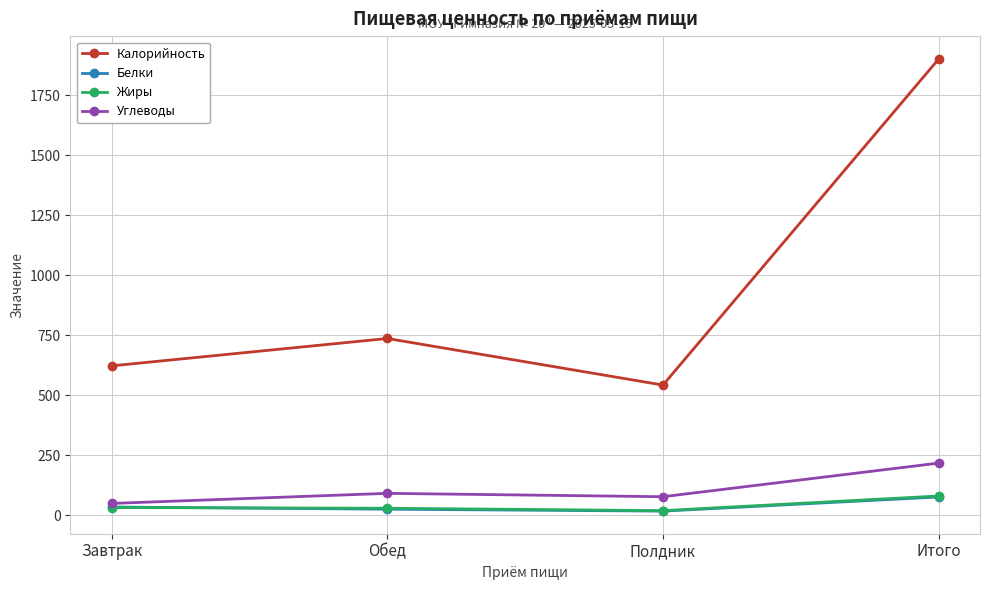

Which label corresponds to the largest value in the chart?

Итого